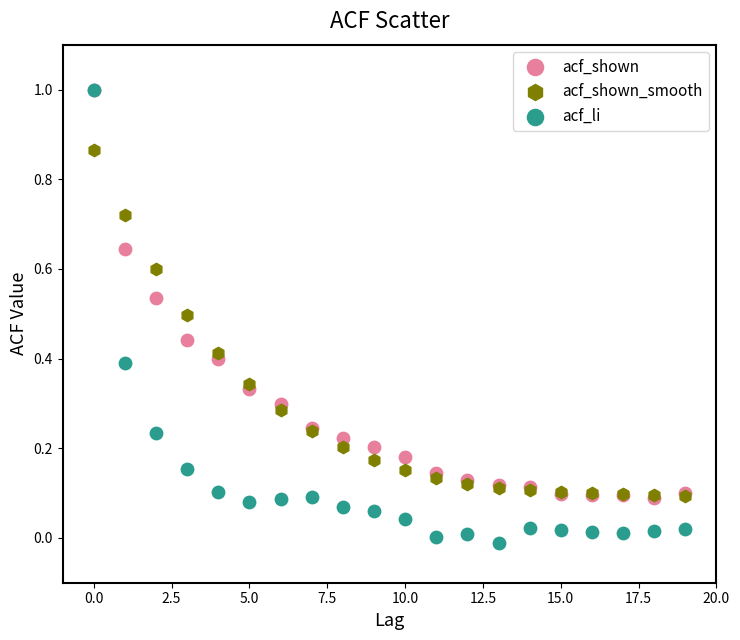

What are all the series names shown in the legend?

acf_shown, acf_shown_smooth, acf_li